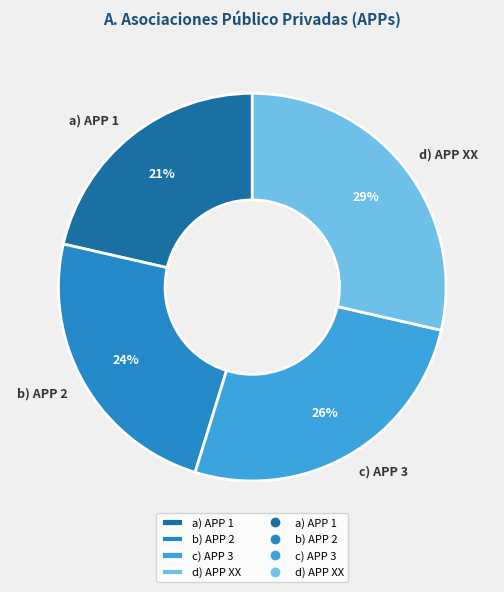

Is there any slice that represents more than half of the pie?

No